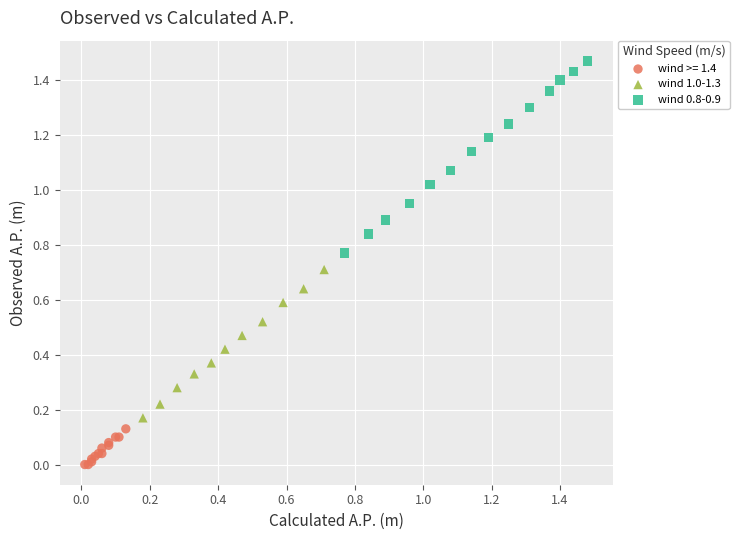

Which series contains the lowest Y value?

wind >= 1.4